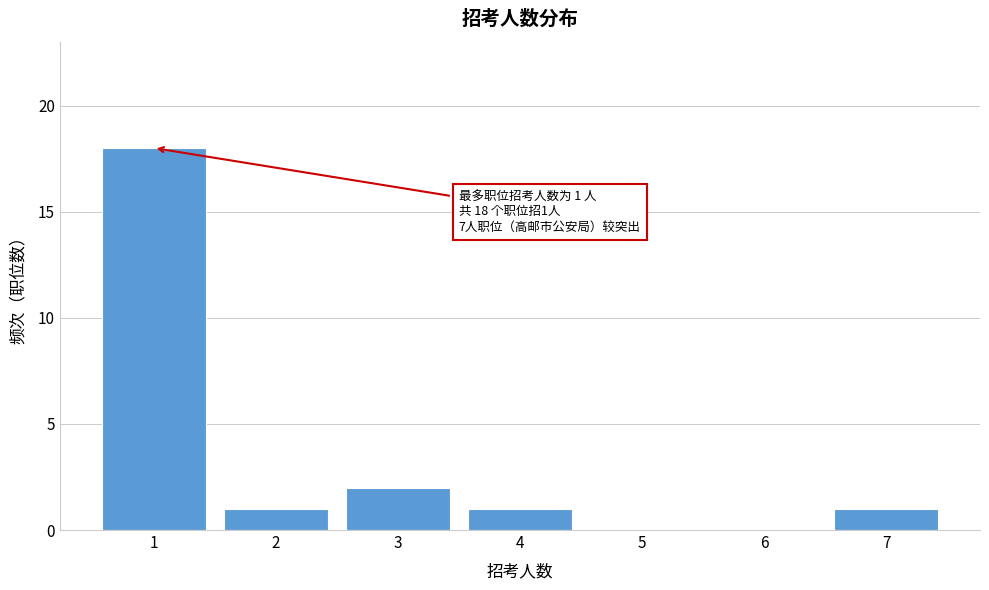

Which range on the x-axis has the tallest bar?

0.5 to 1.5